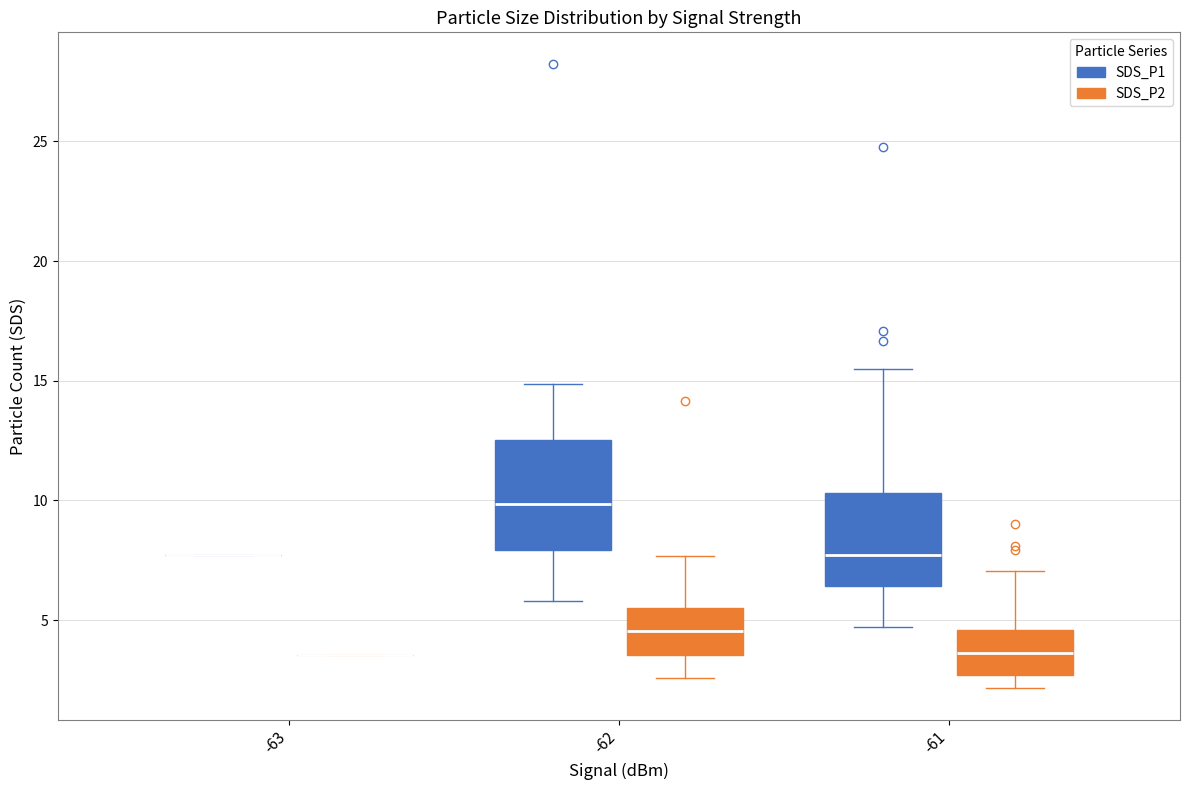

Where does the upper whisker of the box for -62 (SDS_P1) end on the y-axis? The values are not printed on the chart, so give them approximately, as read against the axis.

15.0